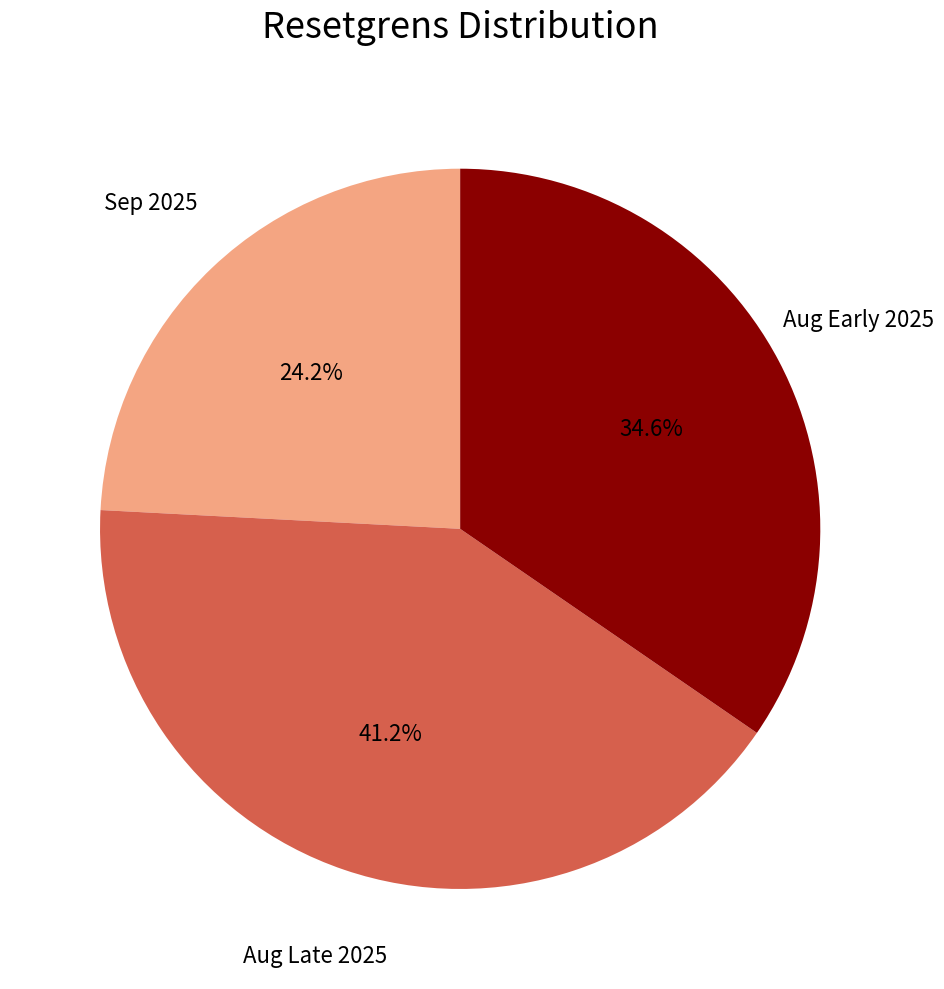

What is the ratio of the value at Aug Late 2025 to the value at Sep 2025?

1.7